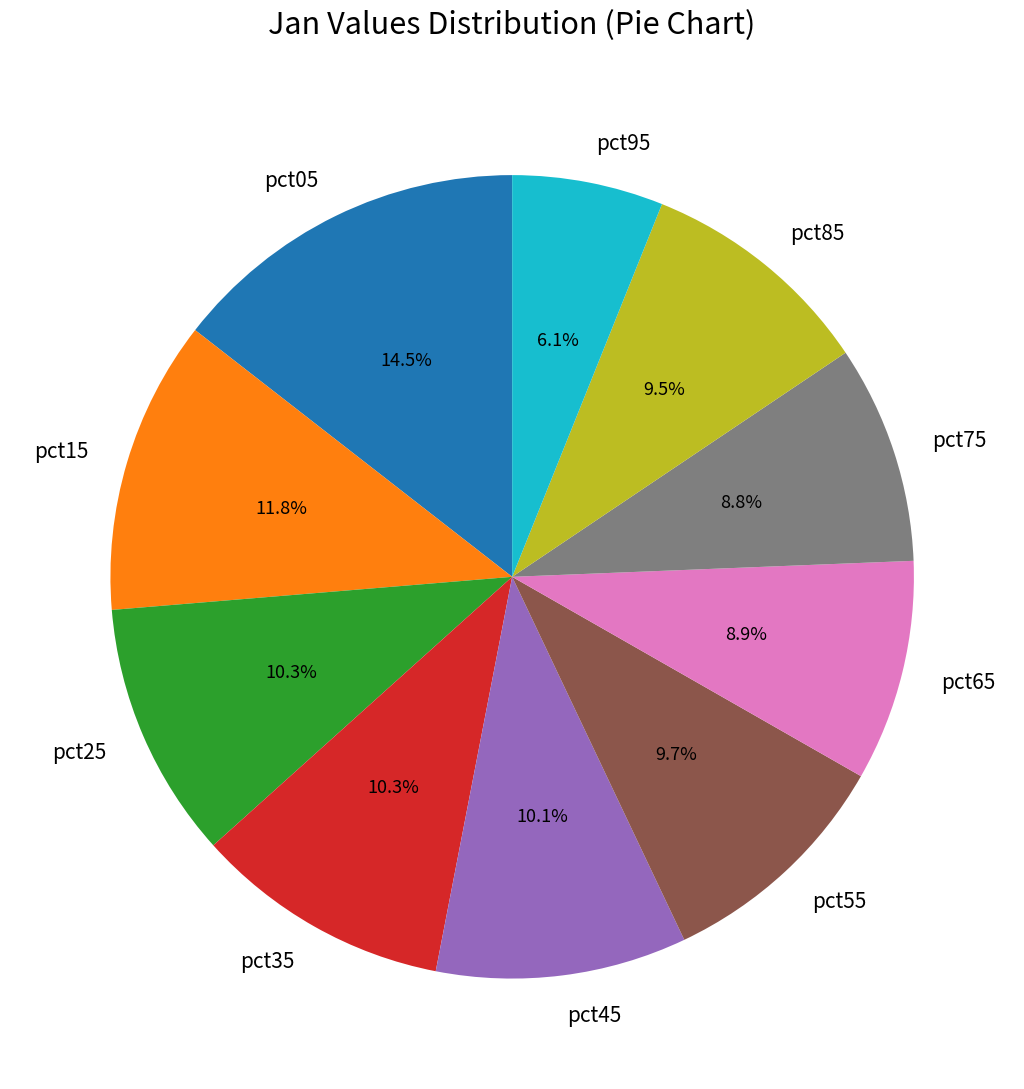

Approximately how many times larger is the value at pct15 compared to pct55?

1.2